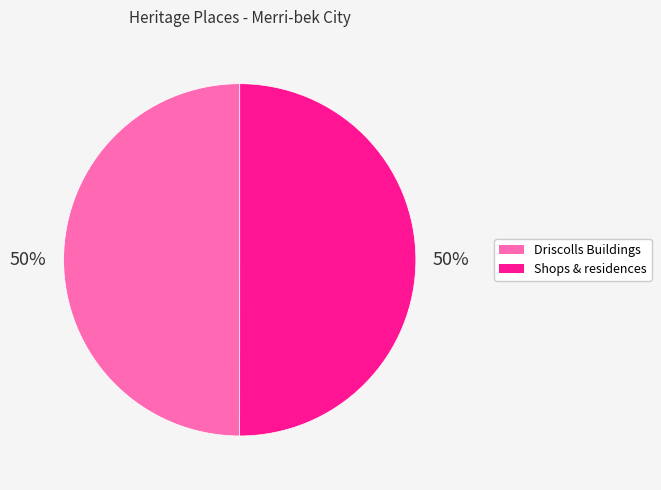

Is the sum of Driscolls Buildings and Shops & residences greater than half?

Yes